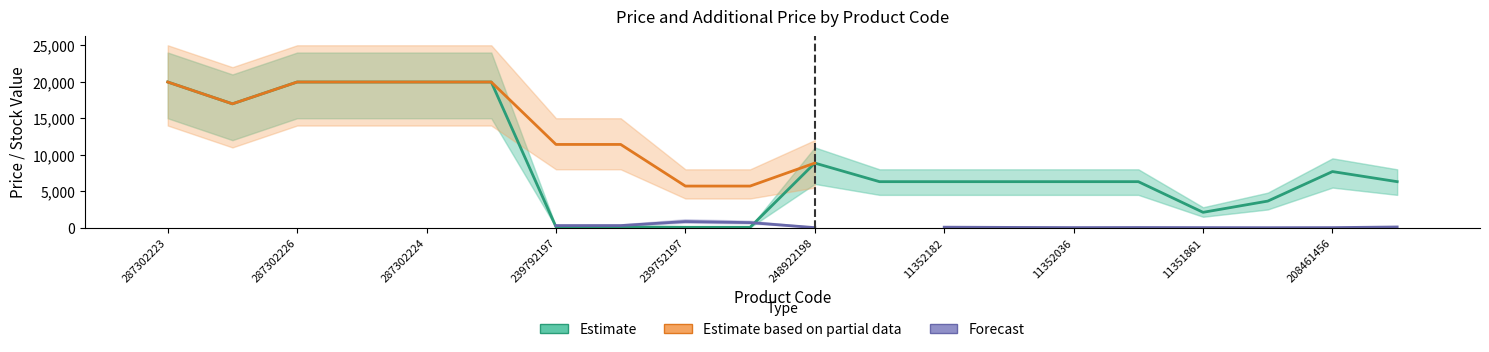

Read the Estimate value at 17.

3646.5